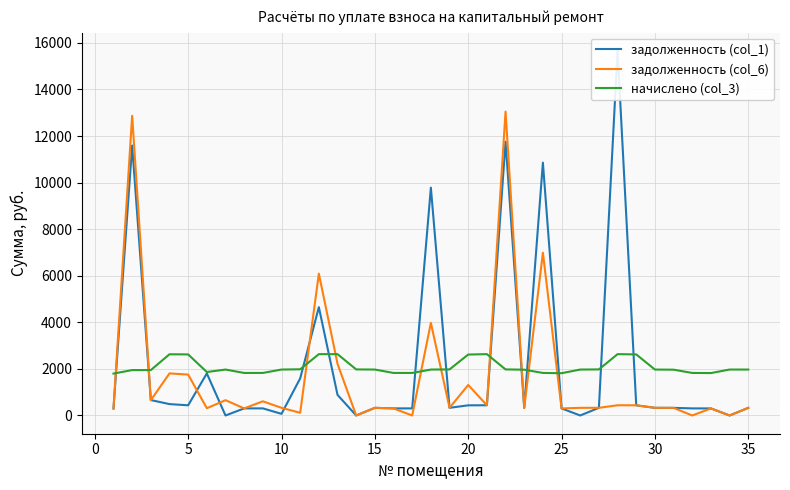

What is the maximum value for задолженность (col_6)?

13048.2